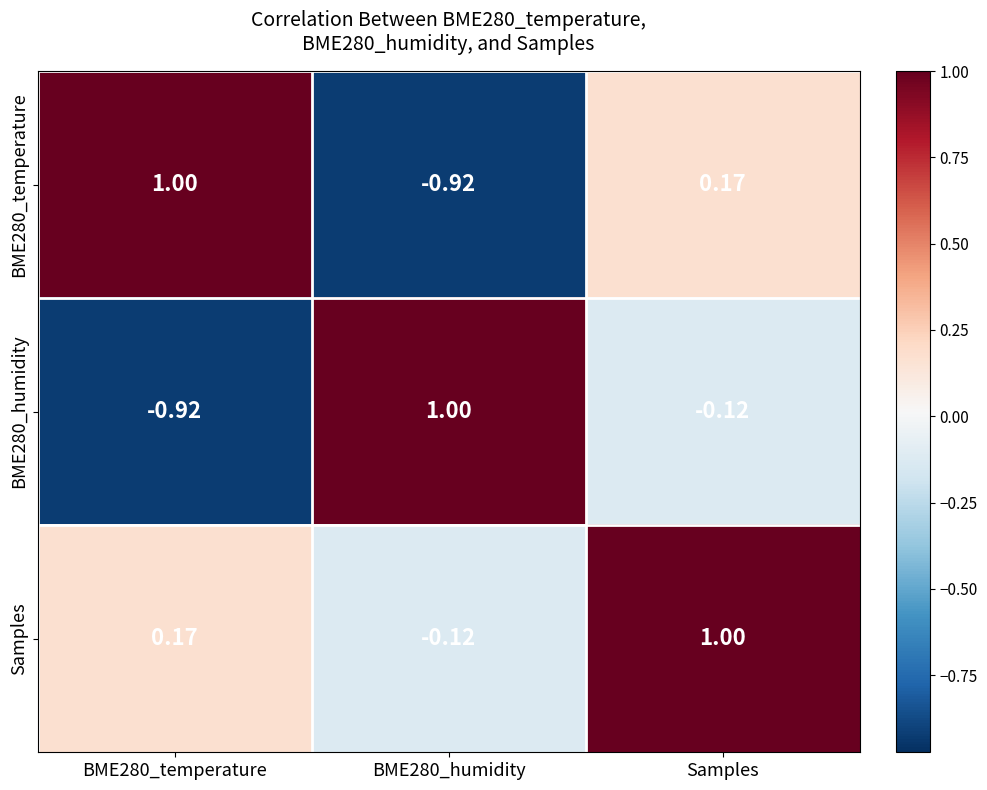

How many series are shown in this chart?

3